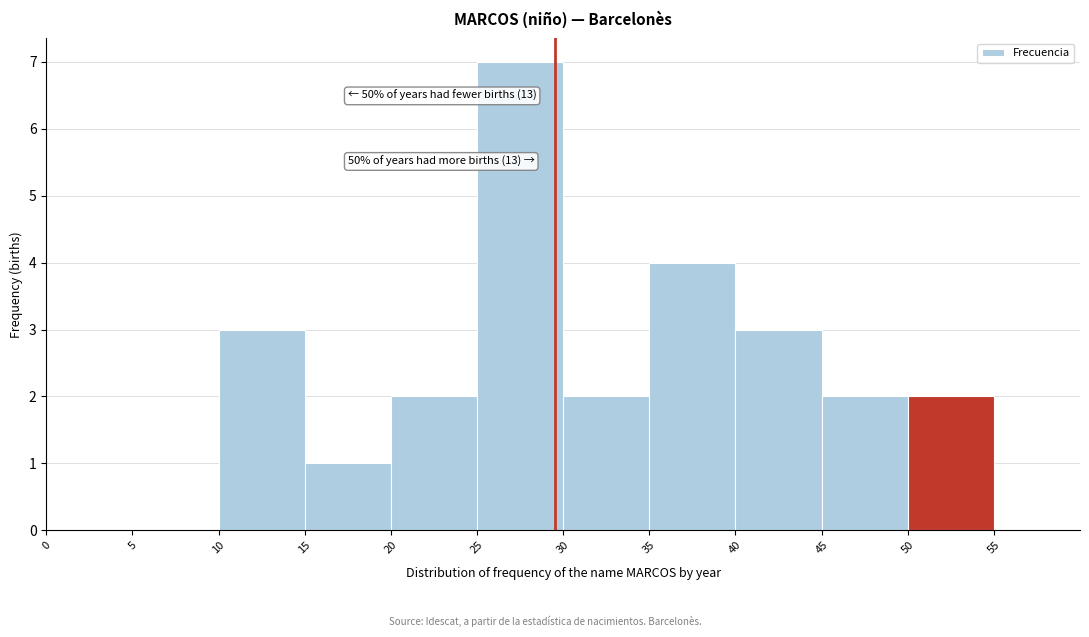

Which range on the x-axis has the tallest bar?

25 to 30